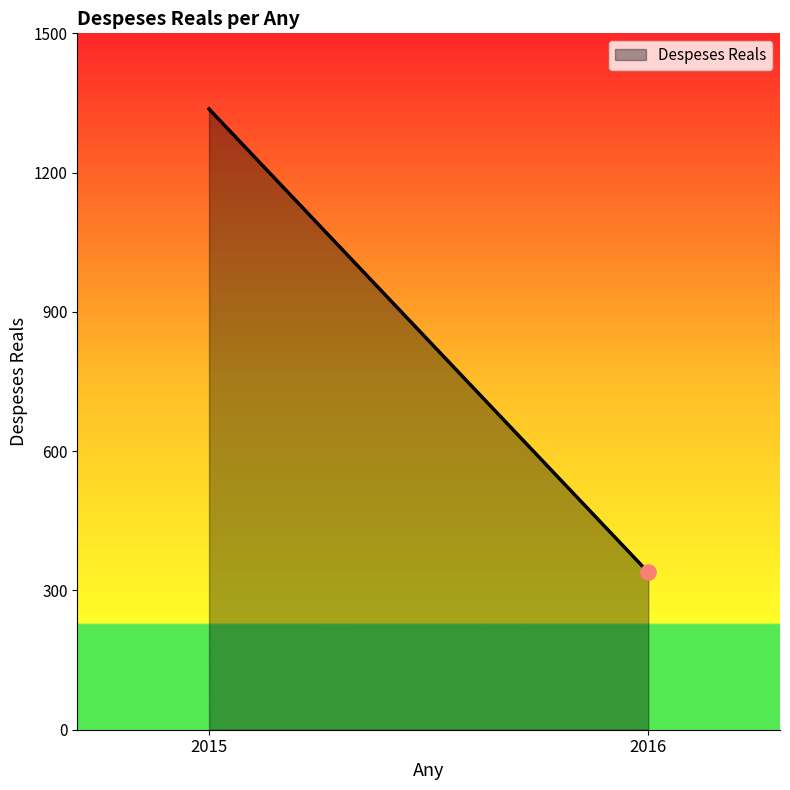

What is the change in value from 2015 to 2016?

-998.0